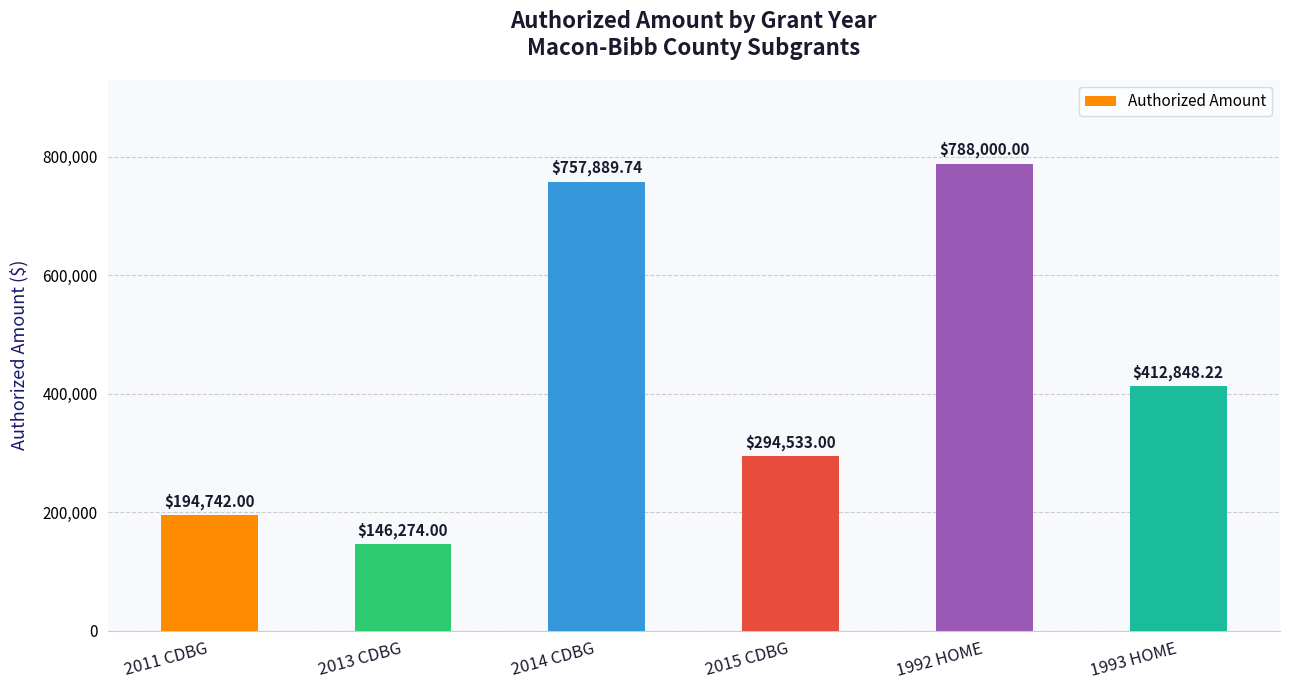

What is the difference between the maximum and minimum values?

641726.0